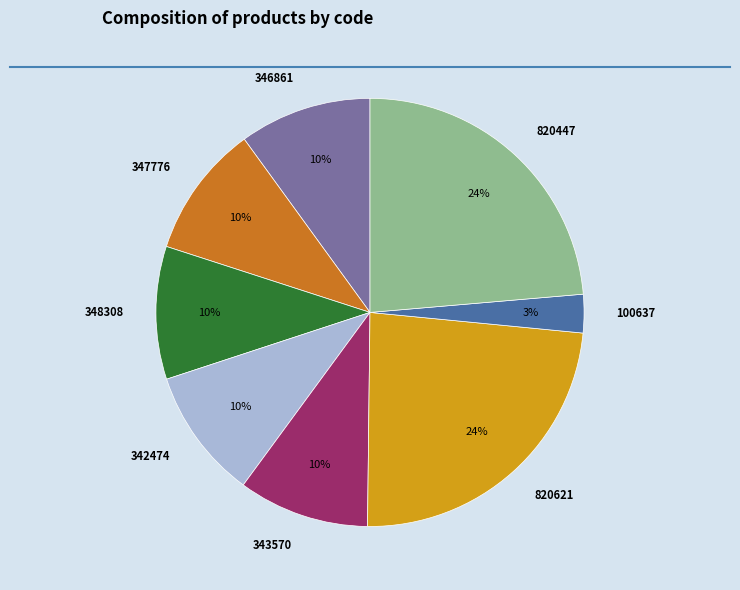

Is 820621 the majority of the pie?

No